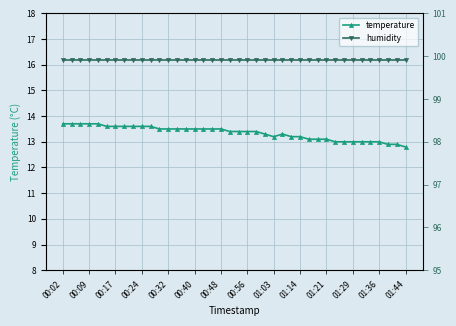

What are all the series names shown in the legend?

temperature, humidity